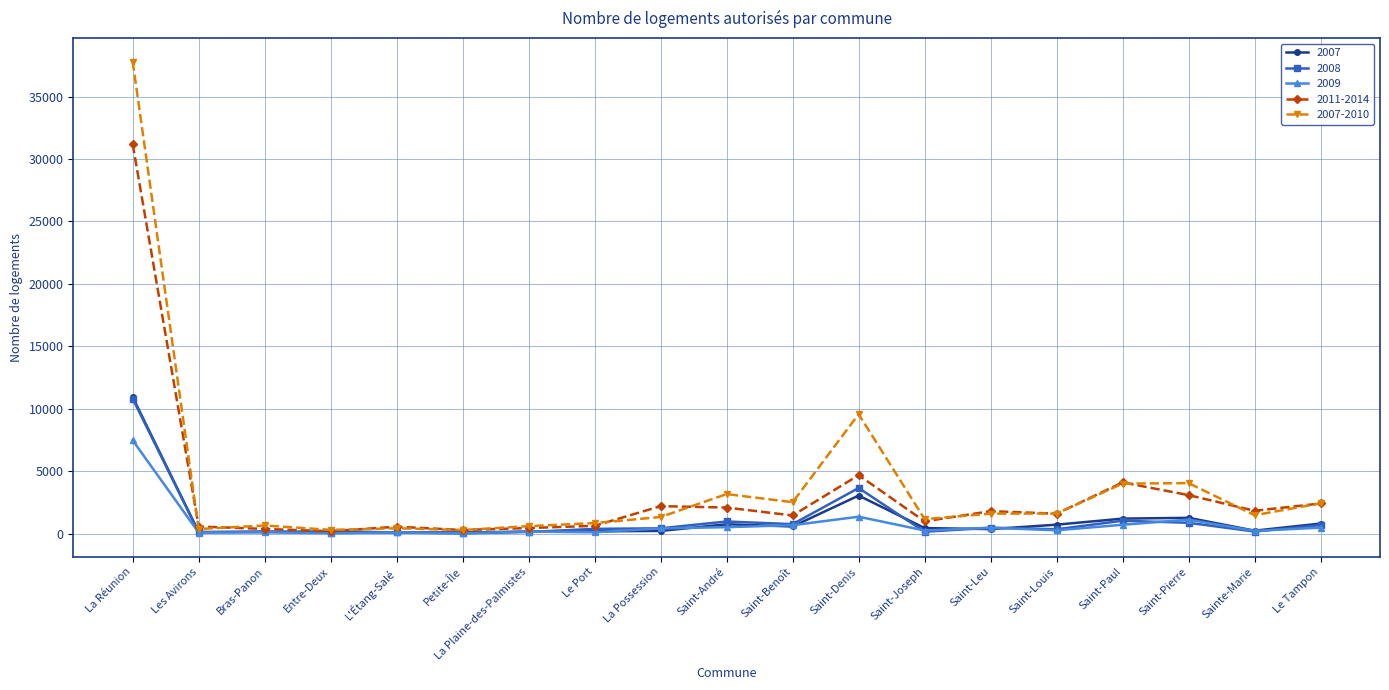

The 2007 series shows 130 at Les Avirons. True or false?

True